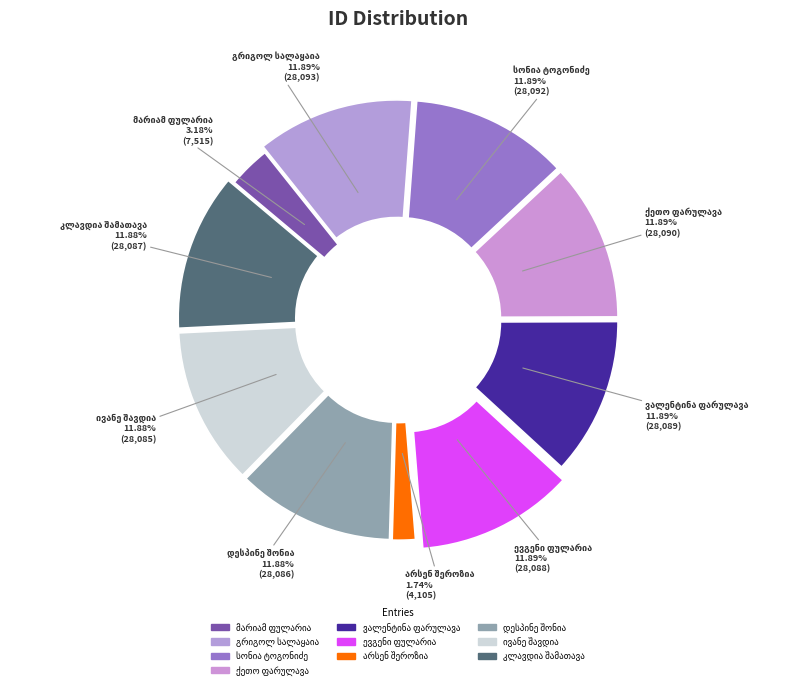

Is there a majority slice in this chart?

No